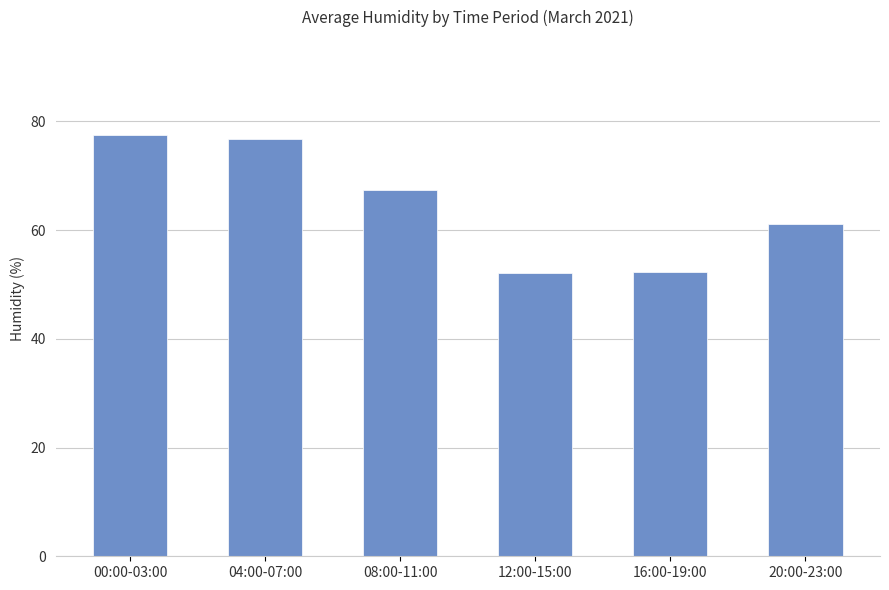

How many data points does each series have?

6